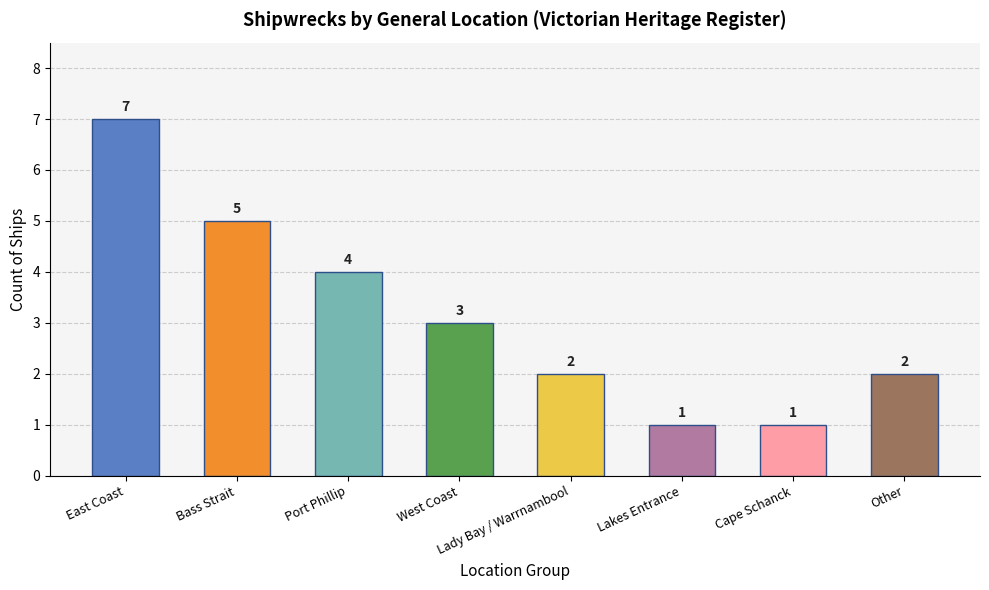

What is the label of the 7th bar from the right?

Bass Strait